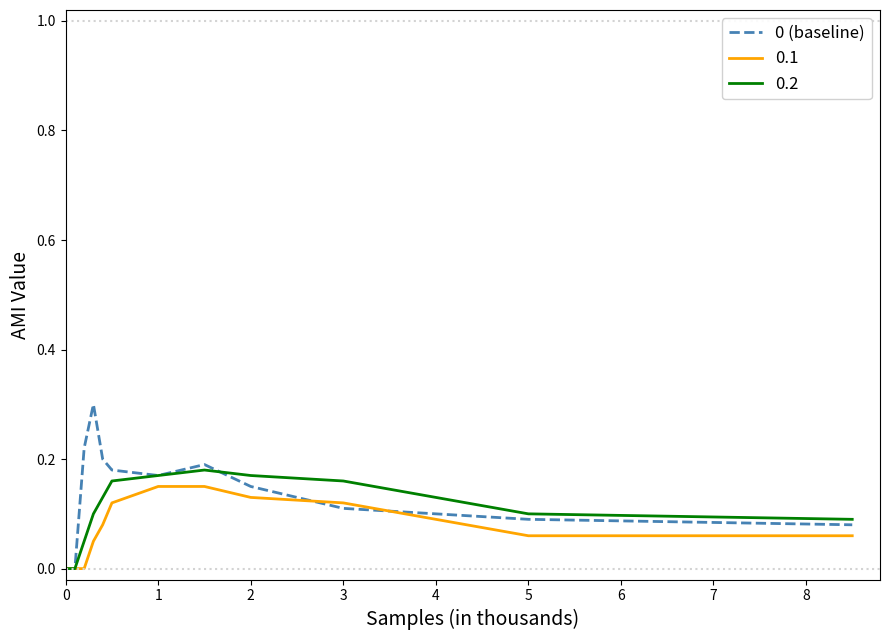

What is the maximum value shown in the chart?

0.3